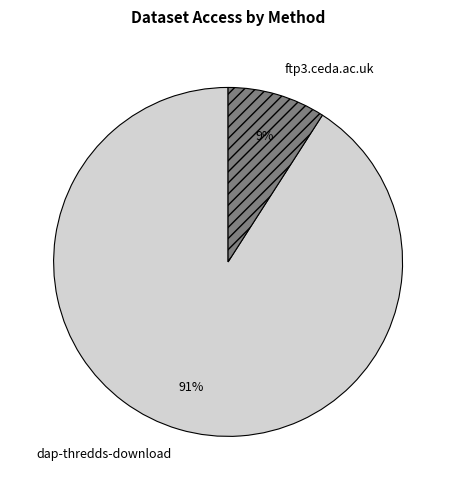

What is the largest slice in the pie chart?

dap-thredds-download